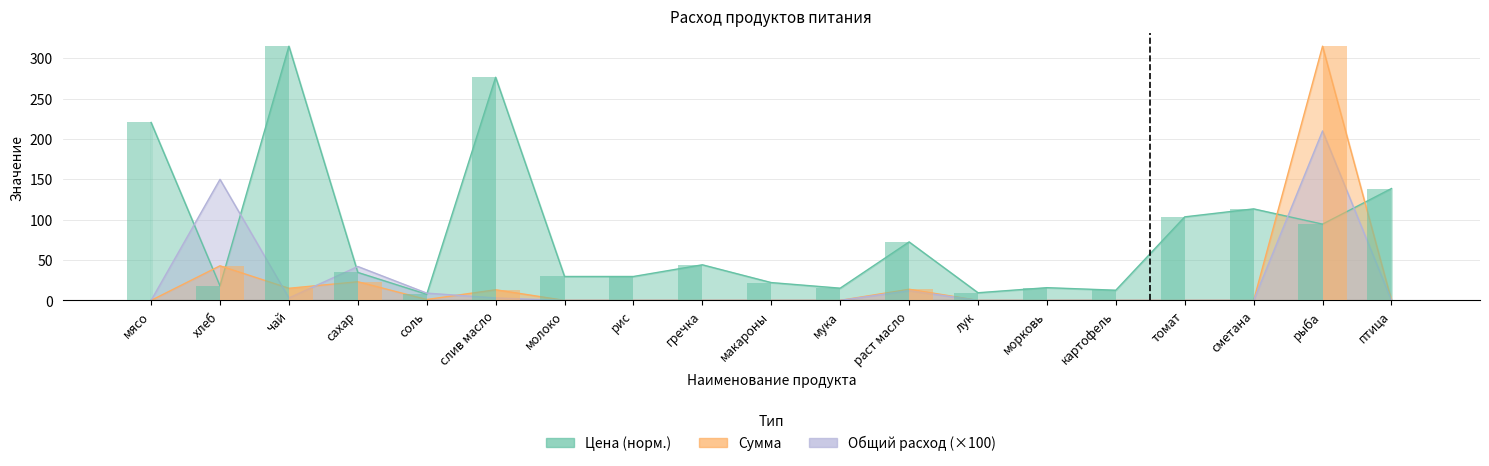

At рис, list the series in order from largest to smallest.

Цена, Сумма, Общий расход